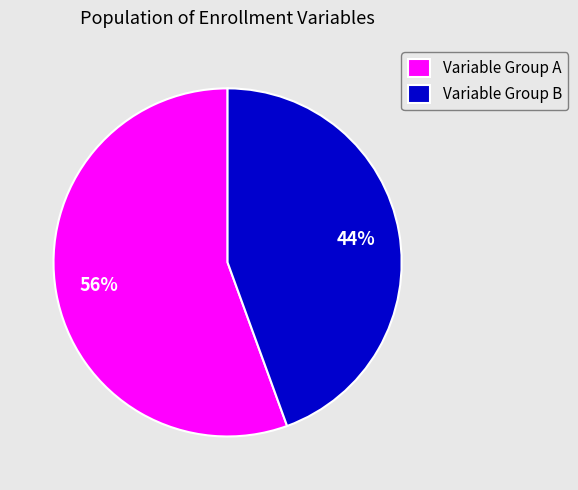

What percentage is the Variable Group B slice, to the nearest percent?

44%